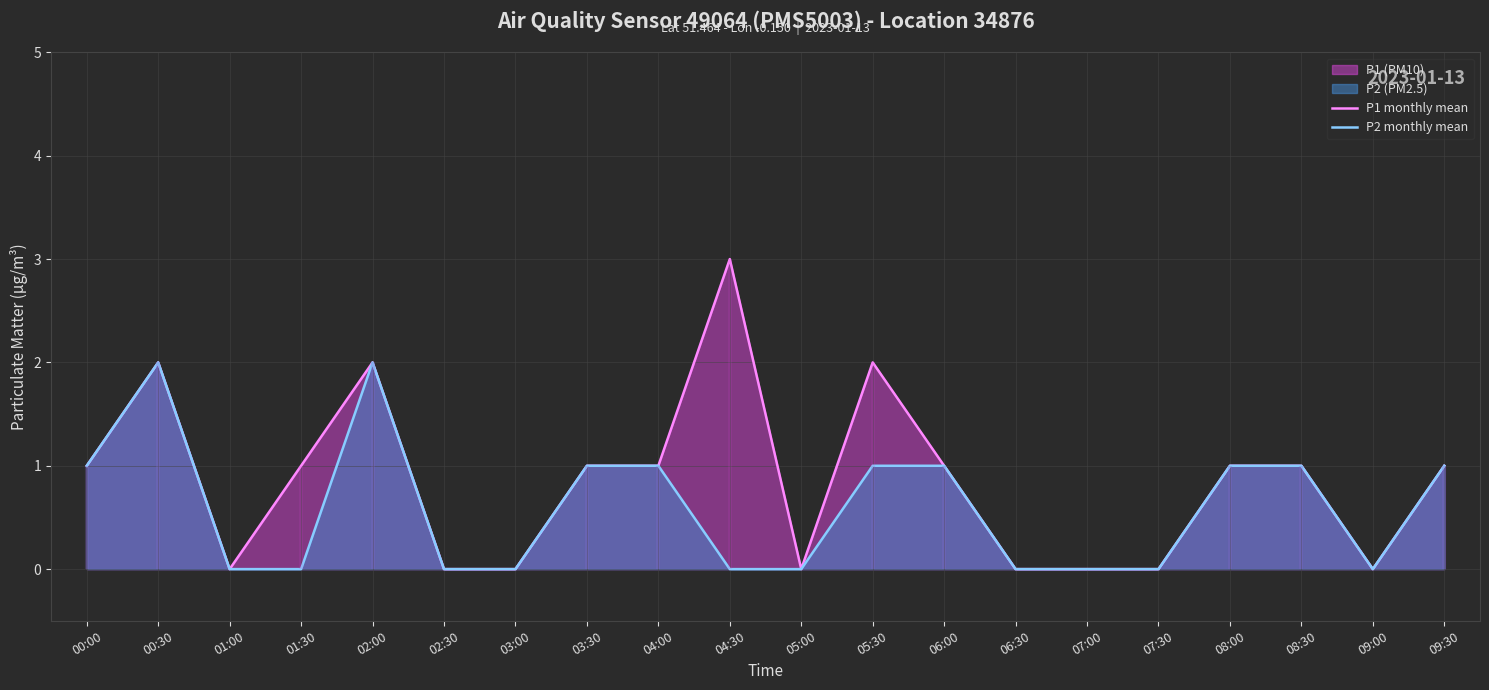

Reading left to right, transcribe all the data shown in this chart.

P1 monthly mean: 1	2	0	1	2	0	0	1	1	3	0	2	1	0	0	0	1	1	0	1
P2 monthly mean: 1	2	0	0	2	0	0	1	1	0	0	1	1	0	0	0	1	1	0	1